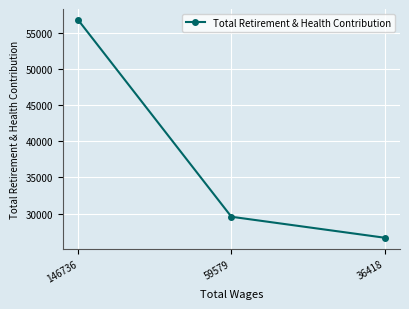

Reading left to right, list all the values displayed in this chart.

56749	29573	26677